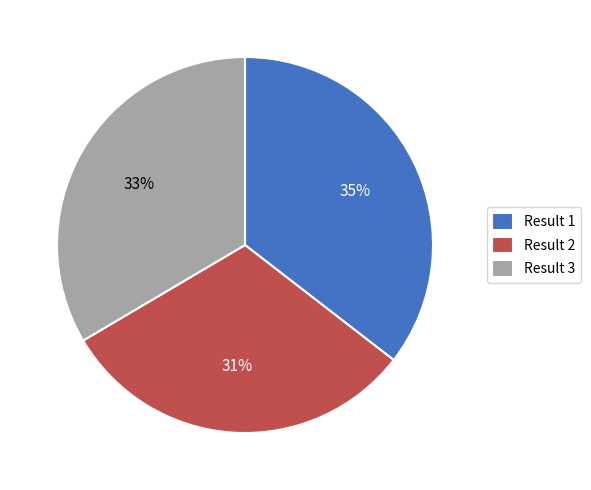

Does any single category account for the majority?

No